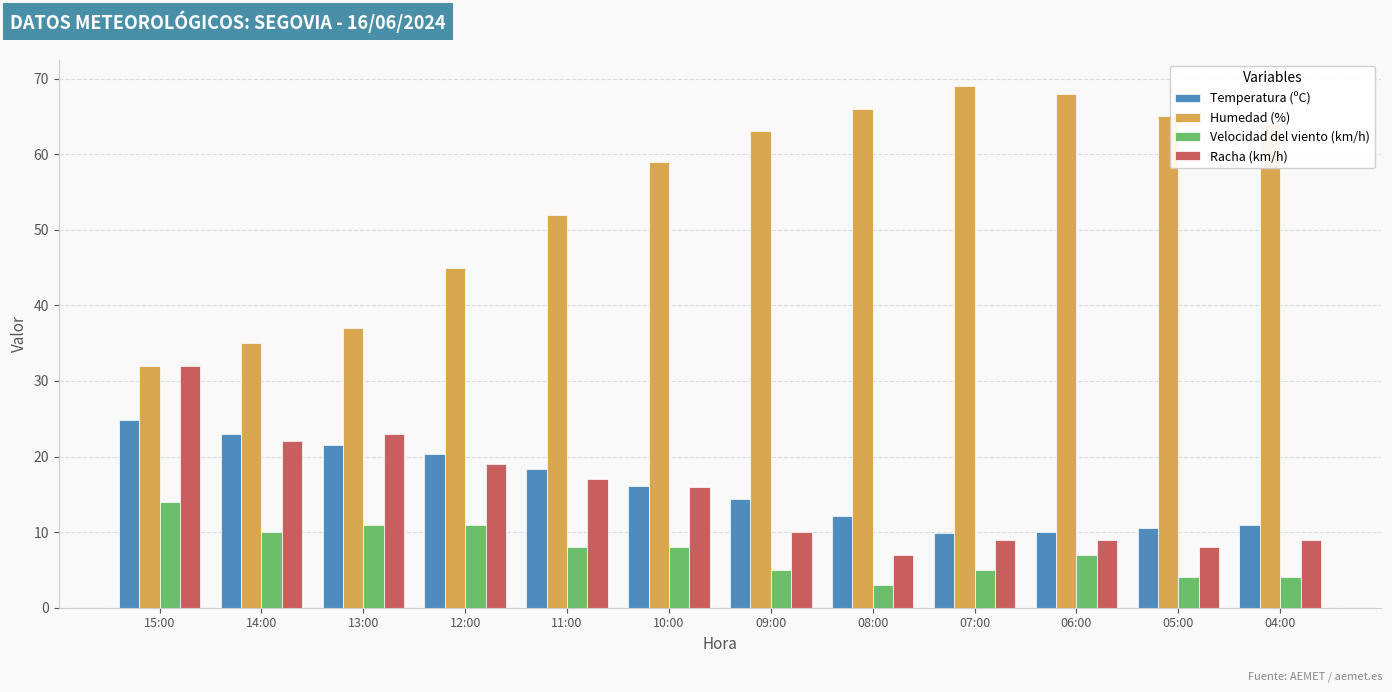

The Humedad (%) series shows 63.0 at 09:00. True or false?

True